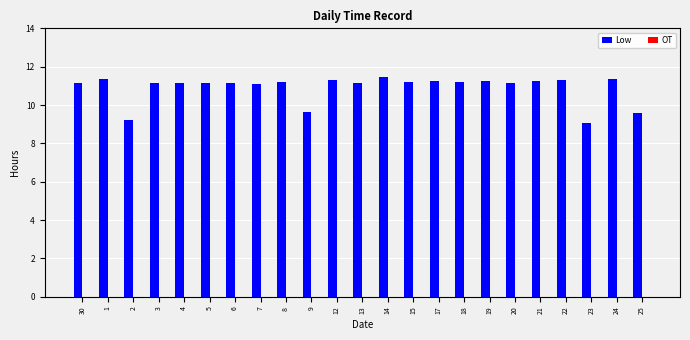

What is the label of the 13th bar from the right?

12